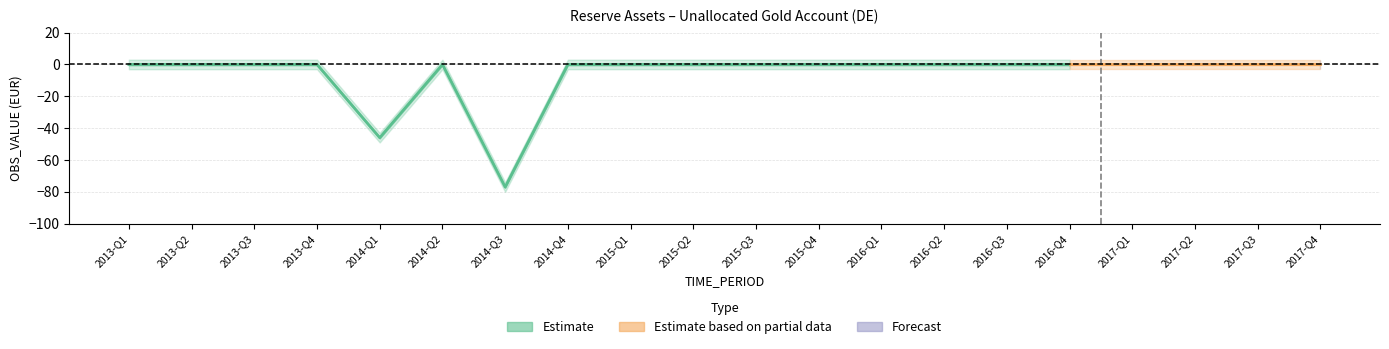

True or false: OBS_VALUE and UNIT_MULT intersect in this chart.

False